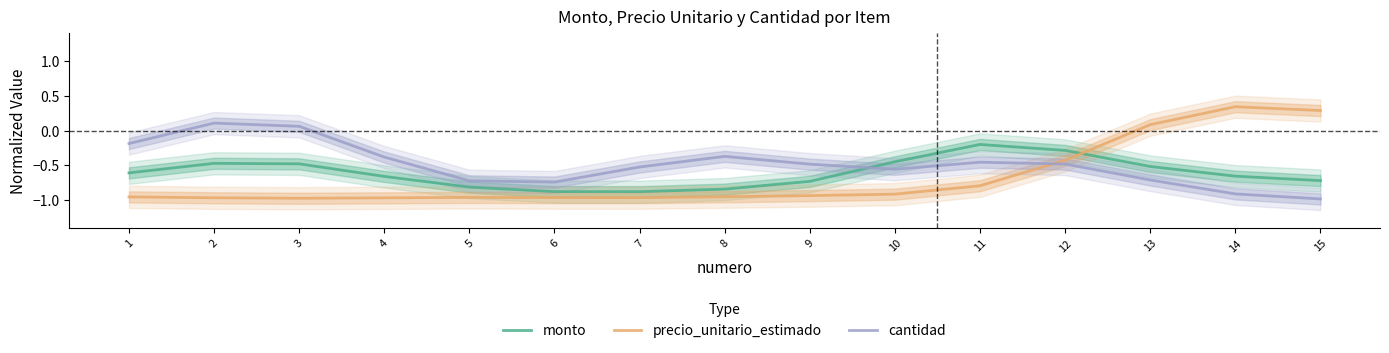

How many interior local valleys does the precio_unitario_estimado series have?

2